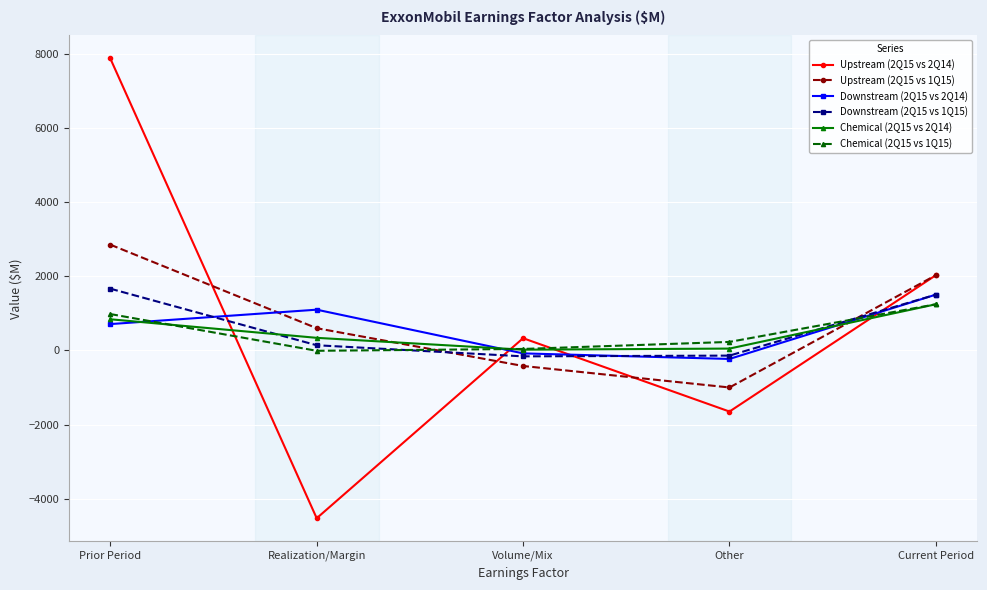

What is the total value across all series at Other?

-2740